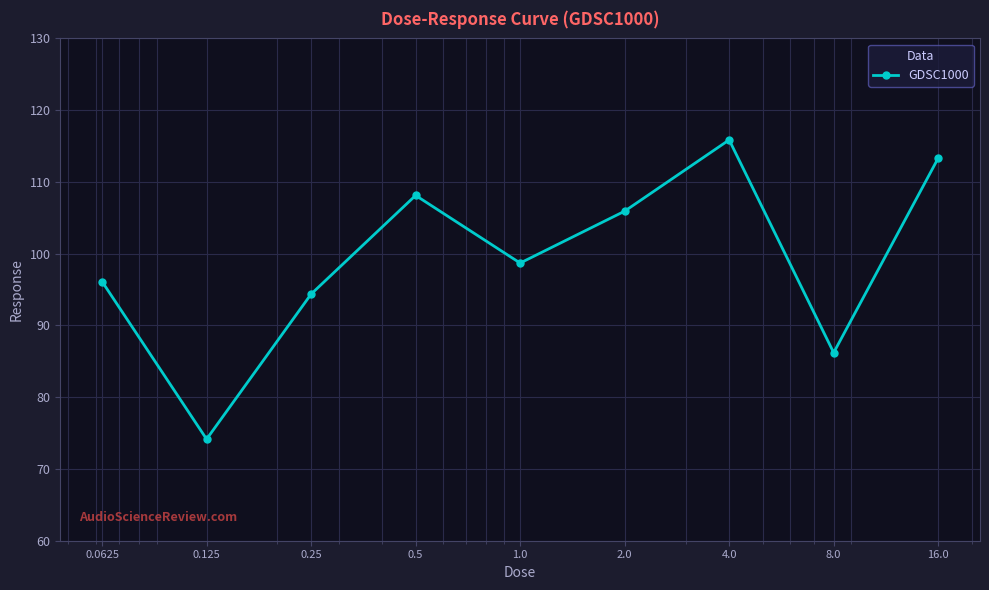

What is the difference between the second highest and second lowest values?

27.1